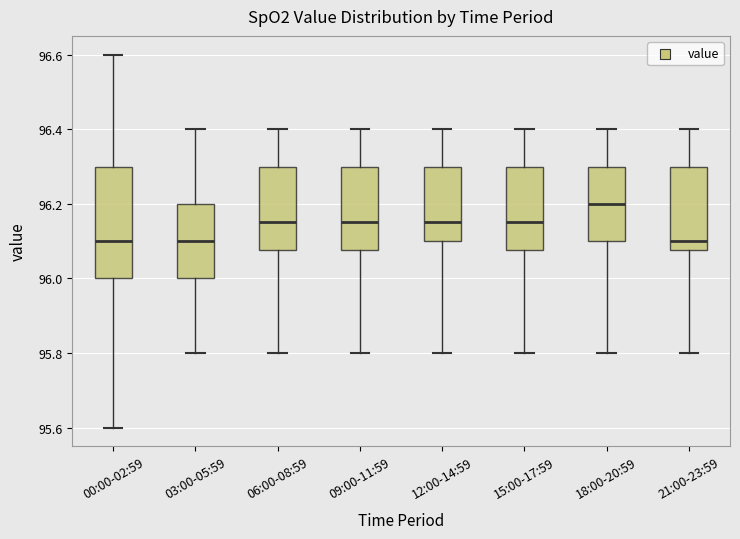

Reading left to right, transcribe this box plot: for each box, give where its median line is, the range the box spans, and where its two whiskers end, as read against the y-axis. The values are not printed on the chart, so give them approximately, as read against the axis.

00:00-02:59: median 96.10, box 96.00 to 96.30, whiskers 95.60 to 96.60
03:00-05:59: median 96.10, box 96.00 to 96.20, whiskers 95.80 to 96.40
06:00-08:59: median 96.16, box 96.08 to 96.30, whiskers 95.80 to 96.40
09:00-11:59: median 96.16, box 96.08 to 96.30, whiskers 95.80 to 96.40
12:00-14:59: median 96.16, box 96.10 to 96.30, whiskers 95.80 to 96.40
15:00-17:59: median 96.16, box 96.08 to 96.30, whiskers 95.80 to 96.40
18:00-20:59: median 96.20, box 96.10 to 96.30, whiskers 95.80 to 96.40
21:00-23:59: median 96.10, box 96.08 to 96.30, whiskers 95.80 to 96.40